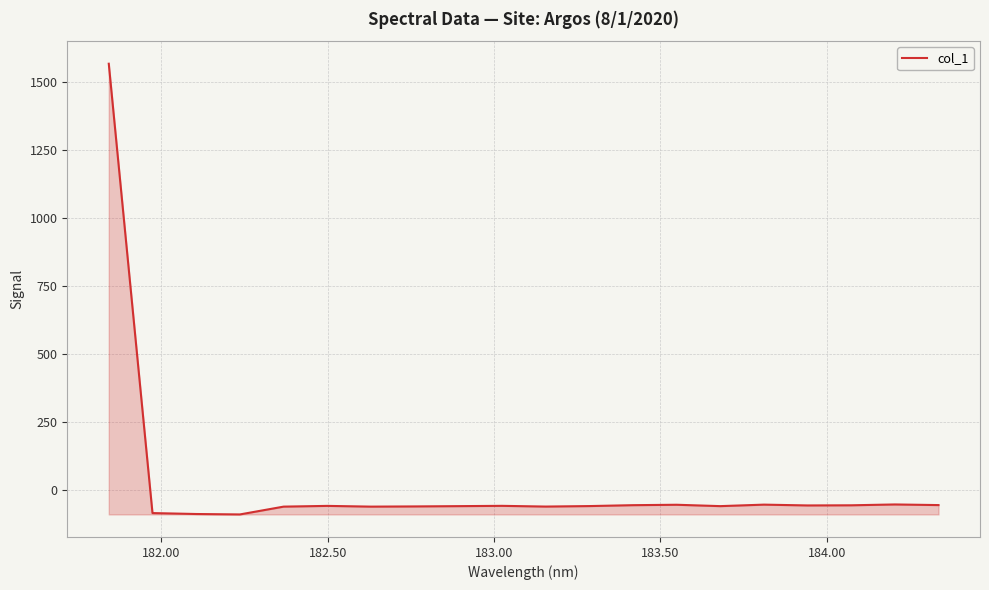

What is the minimum value shown in the chart?

-90.9